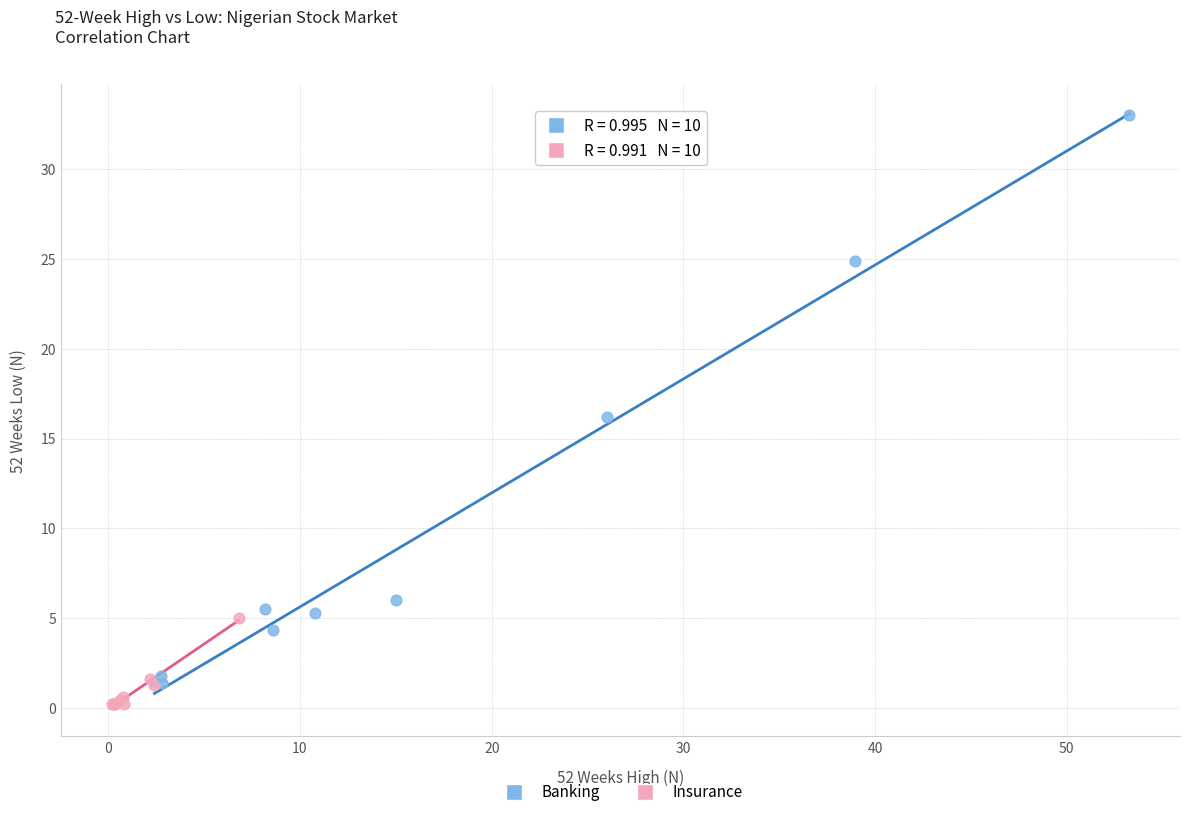

Which series contains the lowest Y value?

Insurance